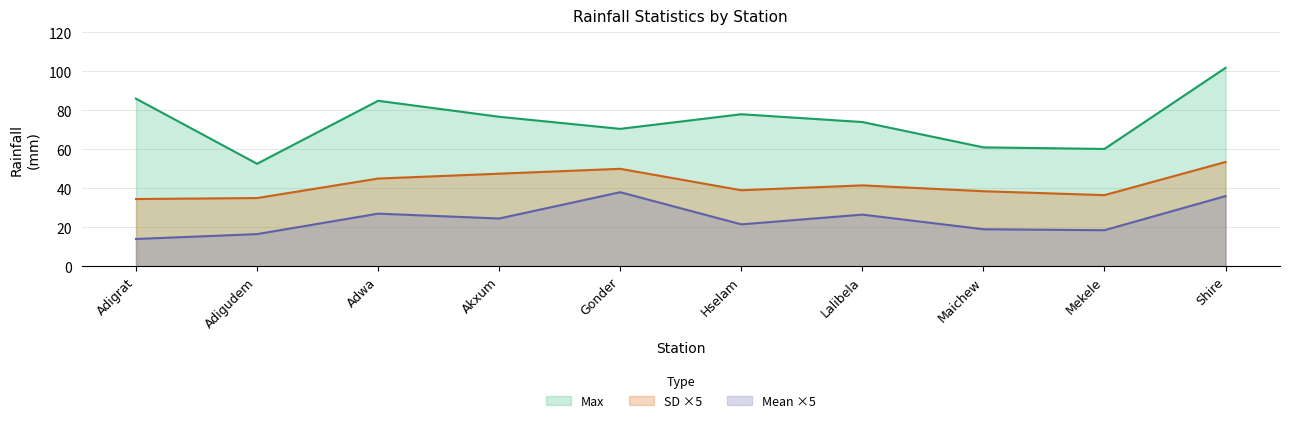

What is the difference between the highest and lowest values at Maichew?

42.0